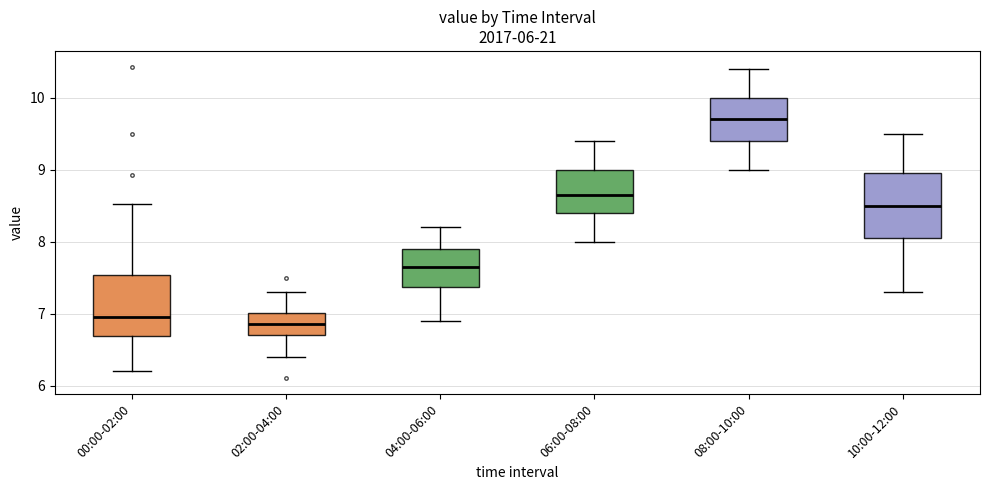

Reading left to right, transcribe this box plot: for each box, give where its median line is, the range the box spans, and where its two whiskers end, as read against the y-axis. The values are not printed on the chart, so give them approximately, as read against the axis.

00:00-02:00: median 7.0, box 6.7 to 7.5, whiskers 6.2 to 8.5
02:00-04:00: median 6.9, box 6.7 to 7.0, whiskers 6.4 to 7.3
04:00-06:00: median 7.7, box 7.4 to 7.9, whiskers 6.9 to 8.2
06:00-08:00: median 8.7, box 8.4 to 9.0, whiskers 8.0 to 9.4
08:00-10:00: median 9.7, box 9.4 to 10.0, whiskers 9.0 to 10.4
10:00-12:00: median 8.5, box 8.1 to 9.0, whiskers 7.3 to 9.5